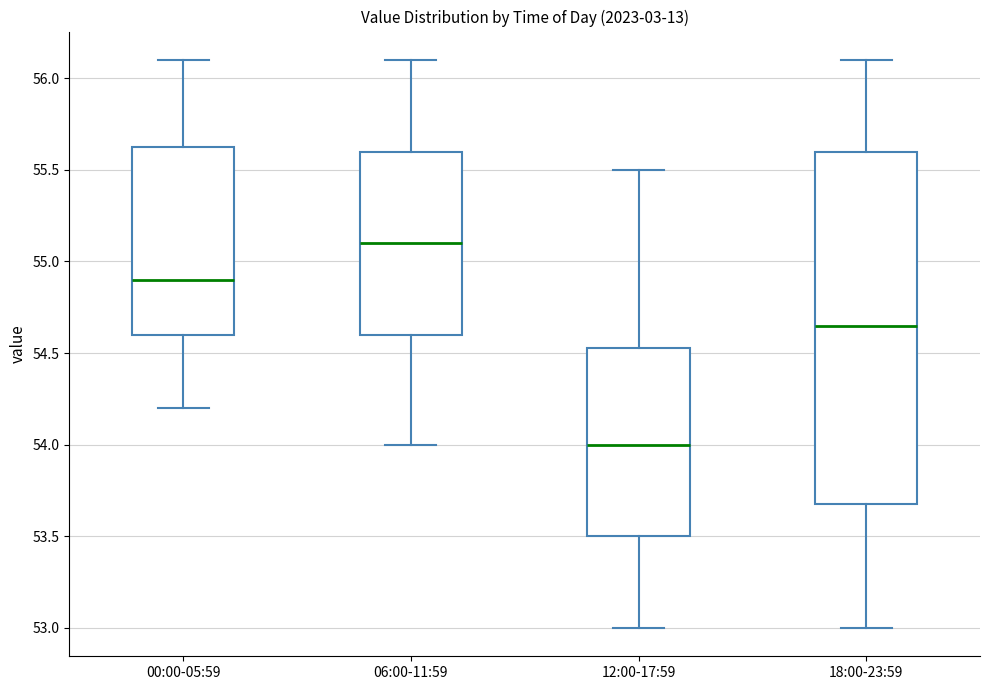

Which box has the highest median line?

06:00-11:59